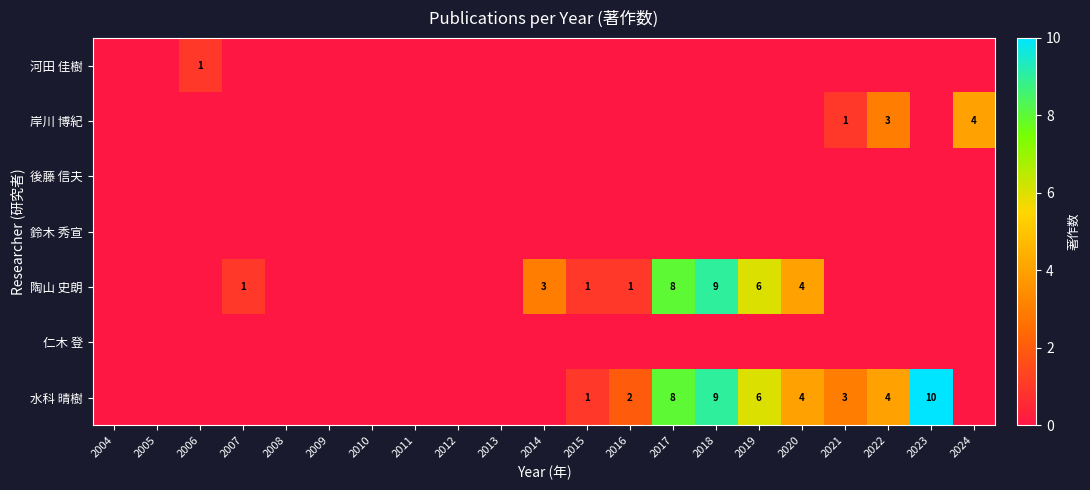

True or false: 水科 晴樹 has a value of 2 at 2016.

True